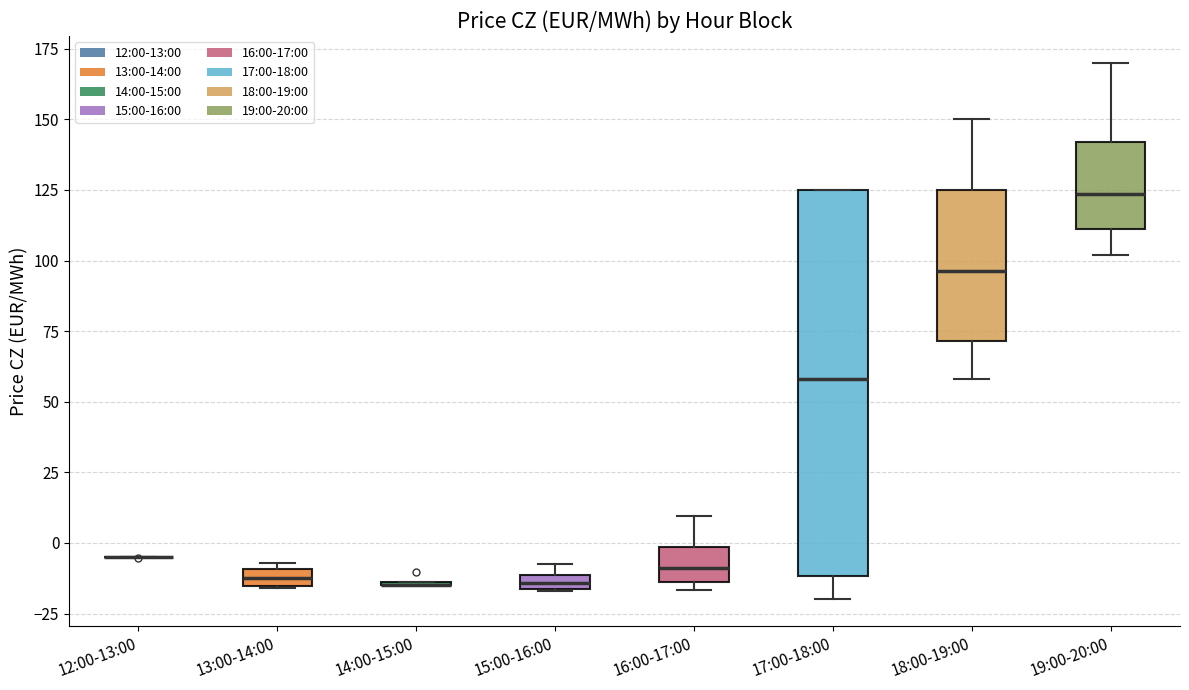

Which box is the tallest, from its lower edge to its upper edge?

17:00-18:00